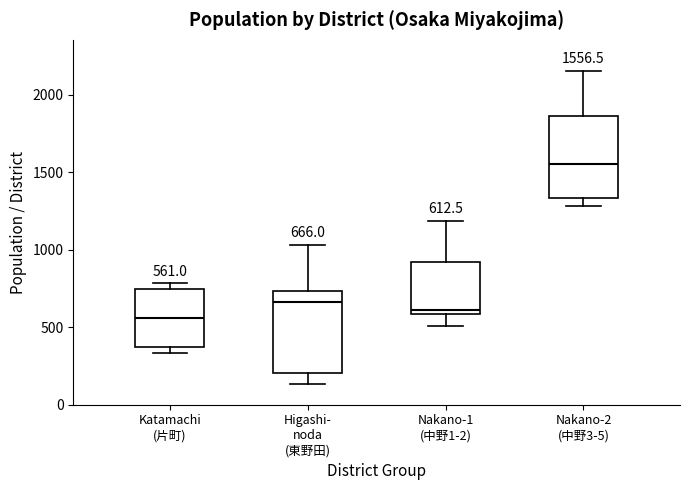

Which box has the highest median line?

Nakano-2 (中野3-5)